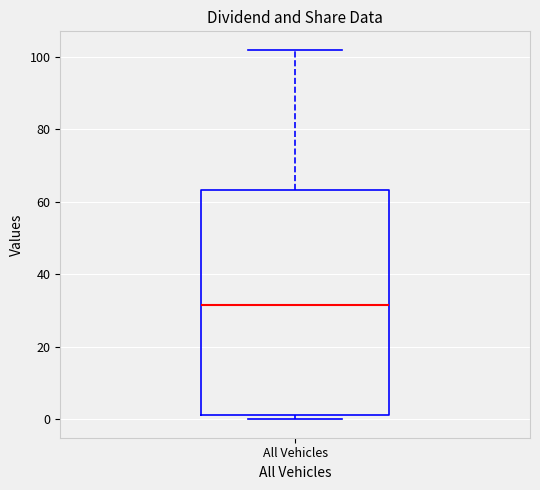

Read this box plot against the y-axis: the position of the median line, the range covered by the box, and the ends of both whiskers. The values are not printed on the chart, so give them approximately, as read against the axis.

median 32, box 2 to 64, whiskers 0 to 102